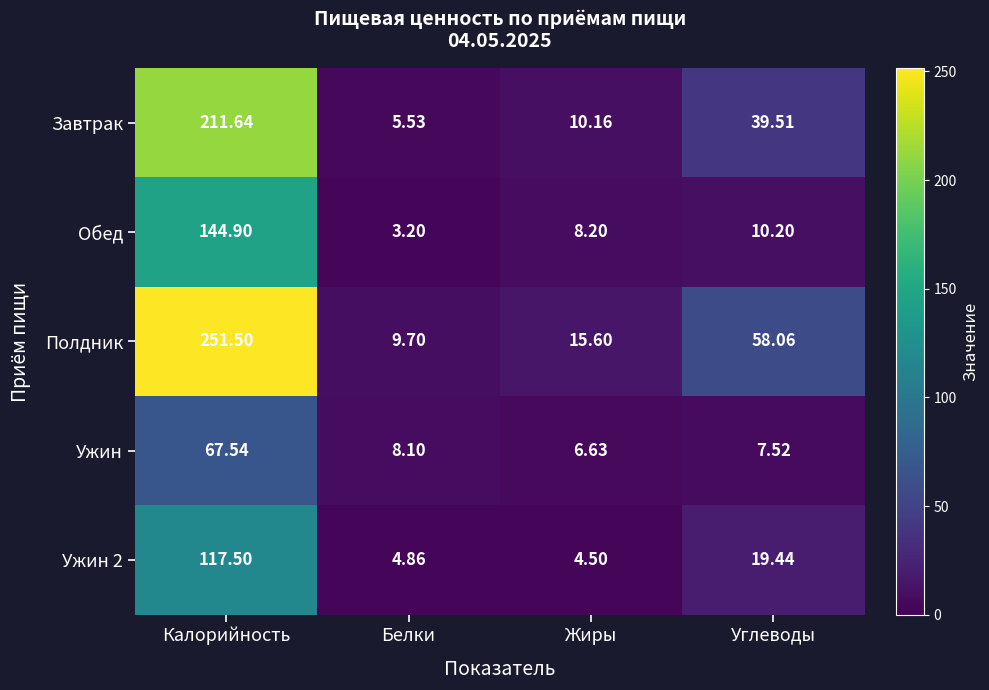

Which series has the widest spread of values?

Полдник